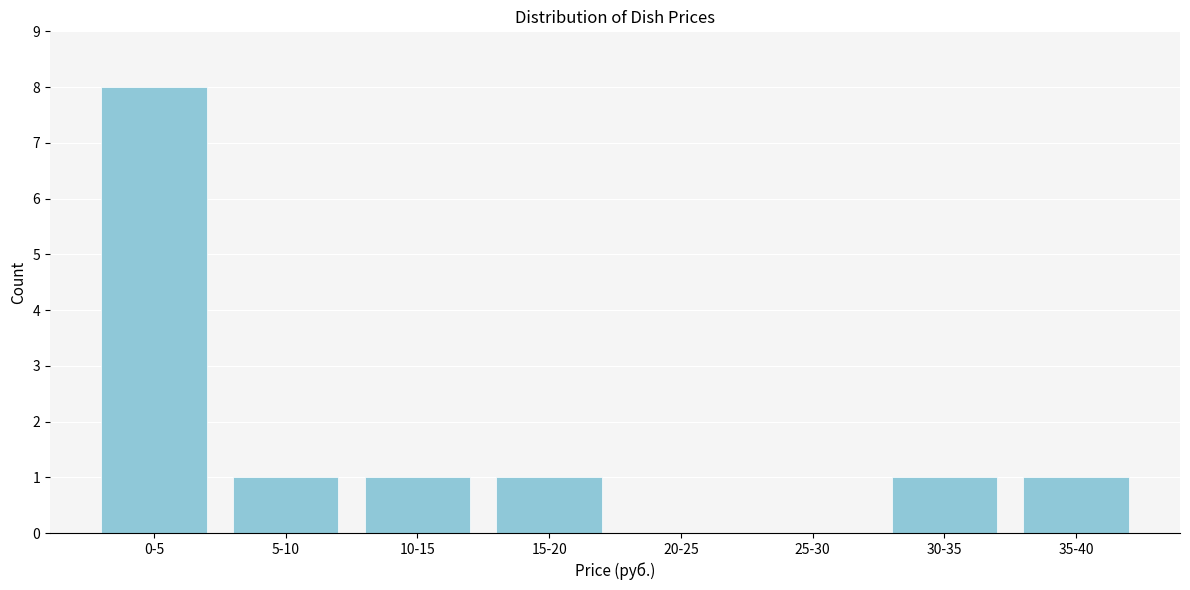

The value at 35-40 is 1. True or false?

True